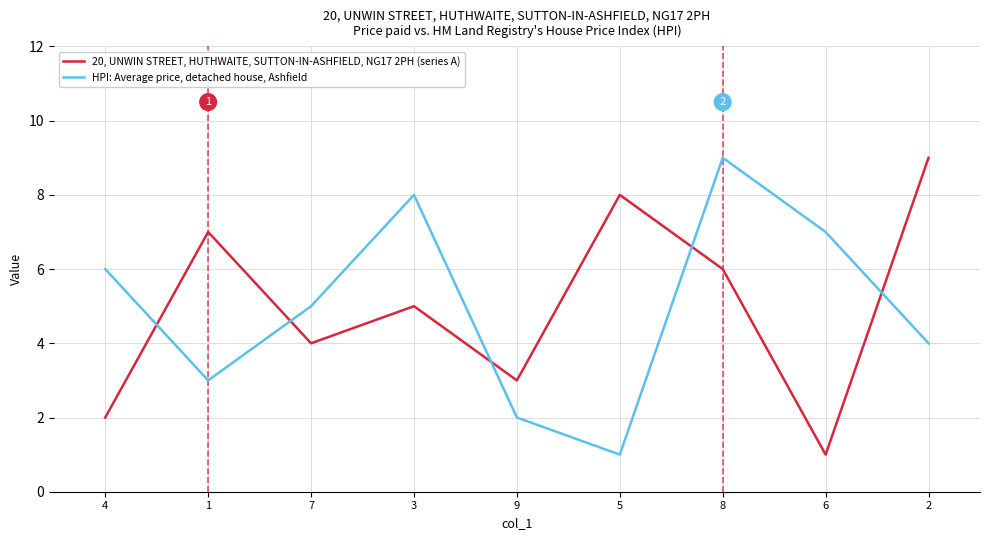

What is the difference between the highest and lowest values at 6?

6